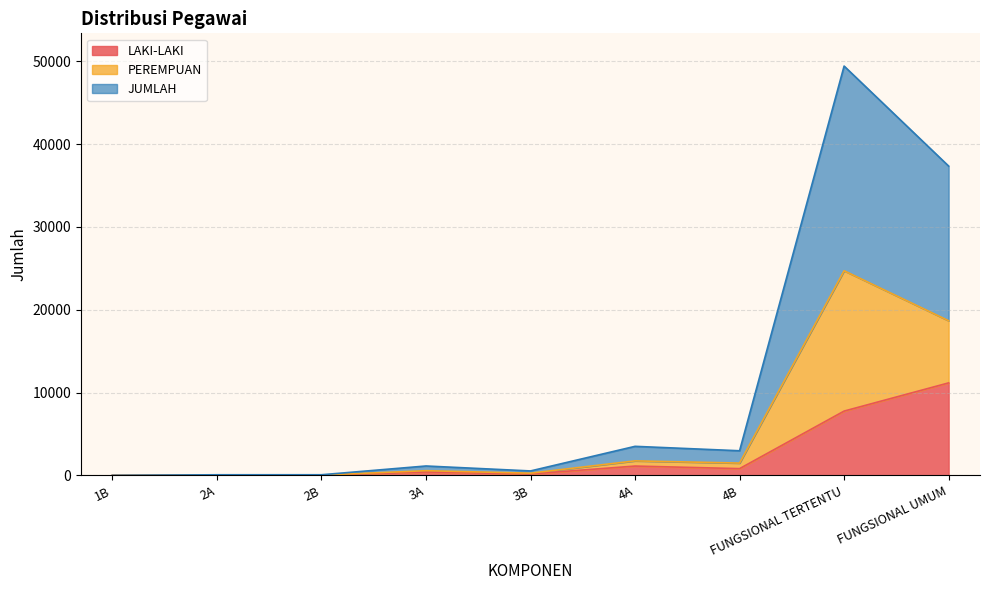

What is the label of the 2nd point from the right?

FUNGSIONAL TERTENTU